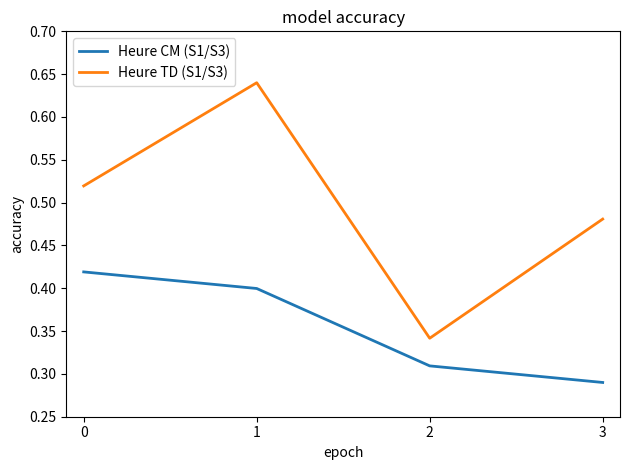

At which category does Heure TD (S1/S3) reach its first local valley?

2